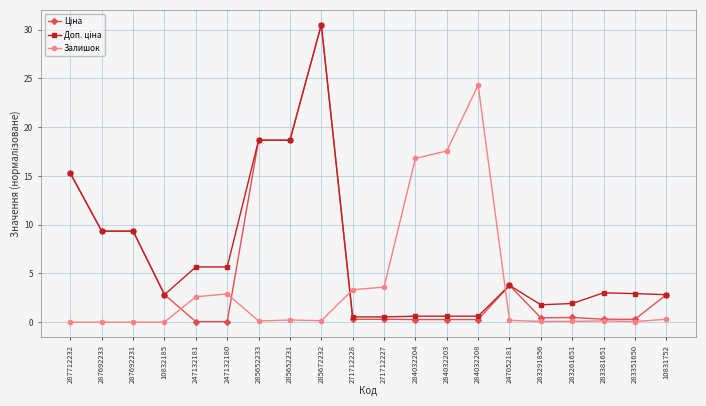

What is the maximum value for Залишок?

24.3